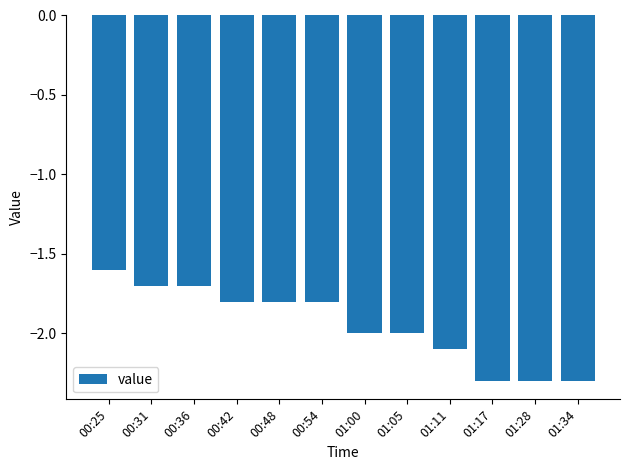

What is the label of the 8th bar from the left?

01:05